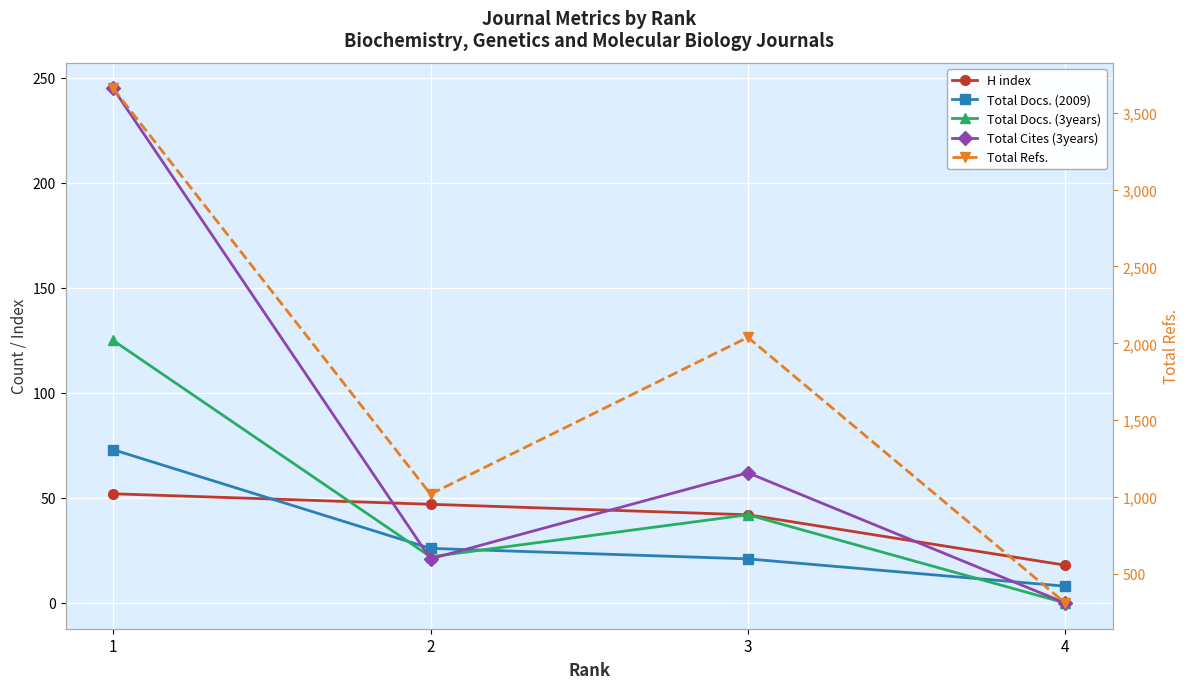

True or false: Total Refs. and H index intersect in this chart.

False